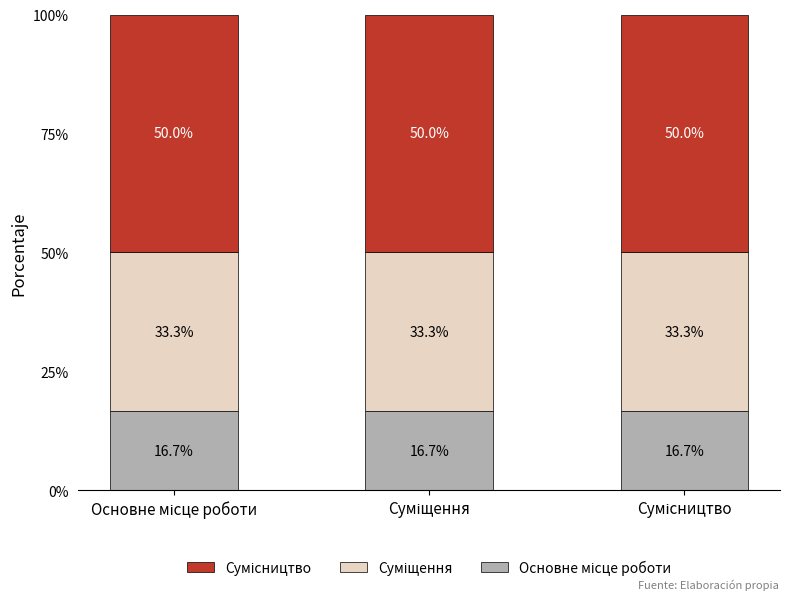

How many bars are there in total?

3